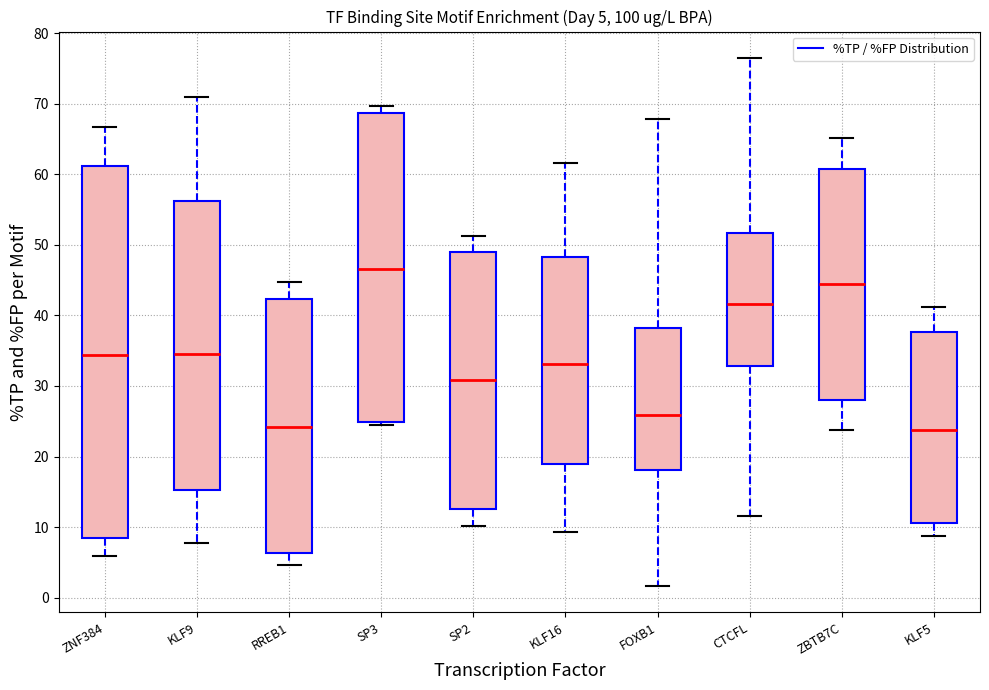

Which box has the highest median line?

SP3